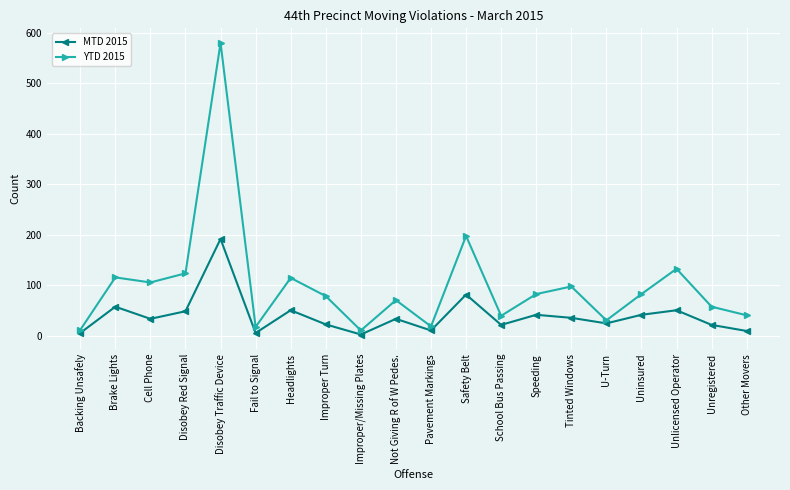

What is the maximum value shown in the chart?

580